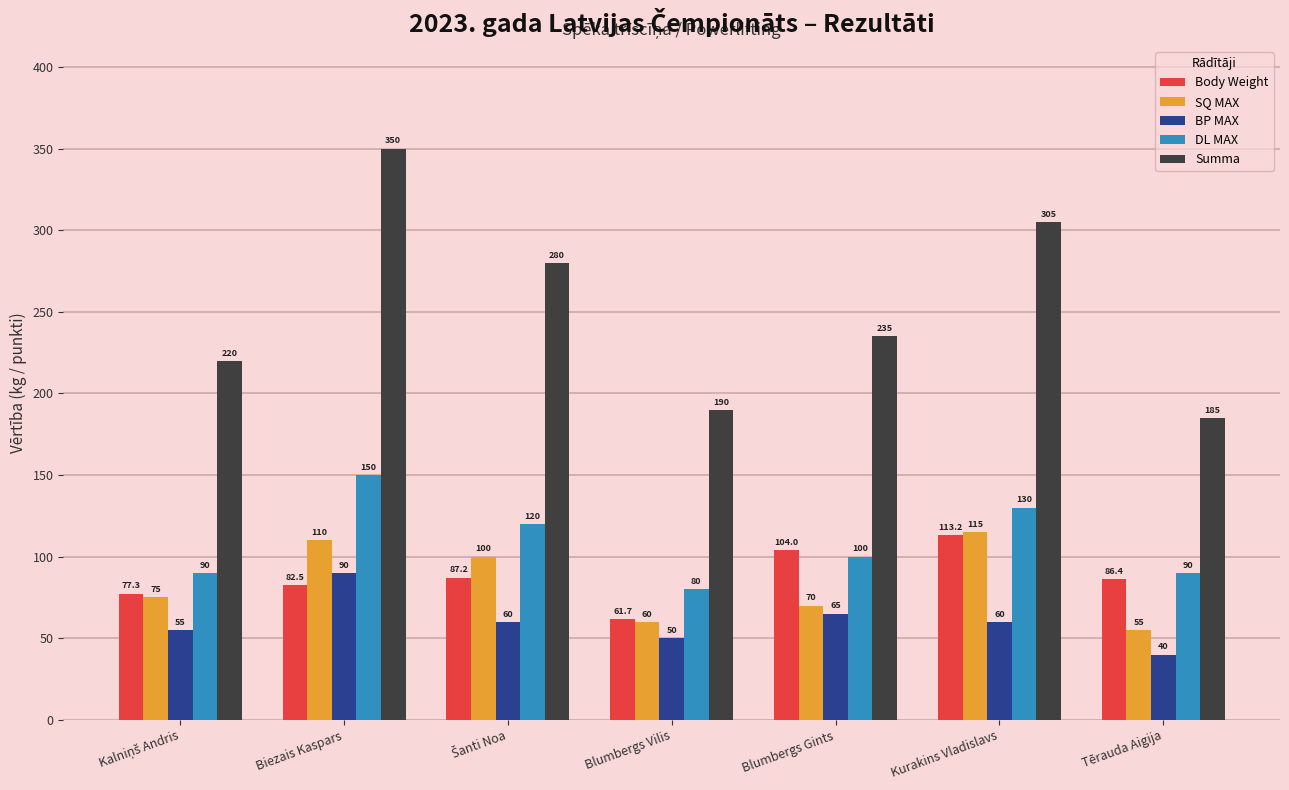

What is the difference between the maximum and minimum values in the BP MAX series?

50.0